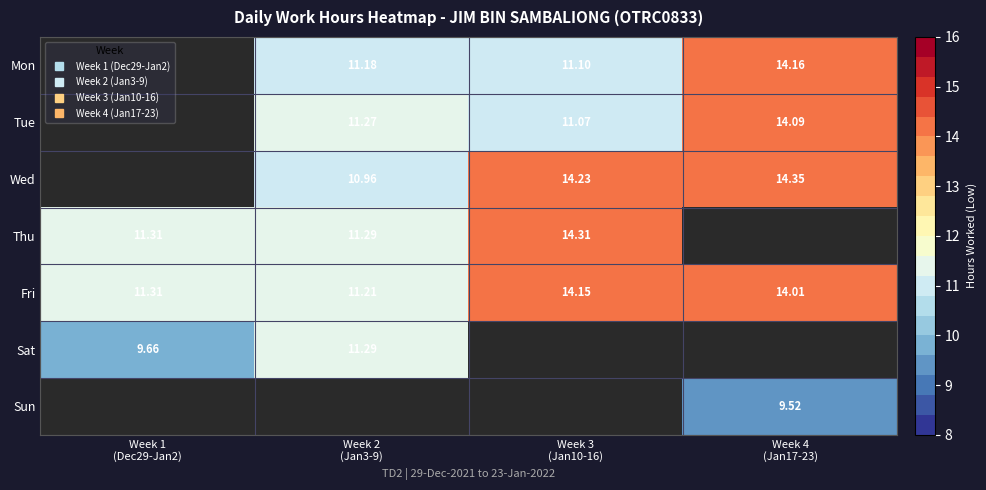

Which series has the largest total across all categories?

Fri